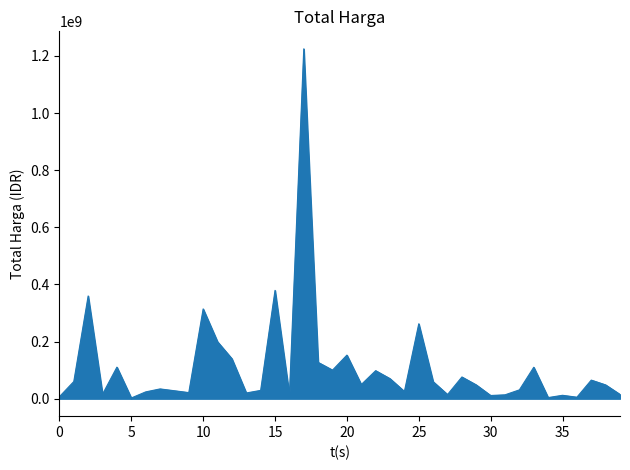

How many series are shown in this chart?

1